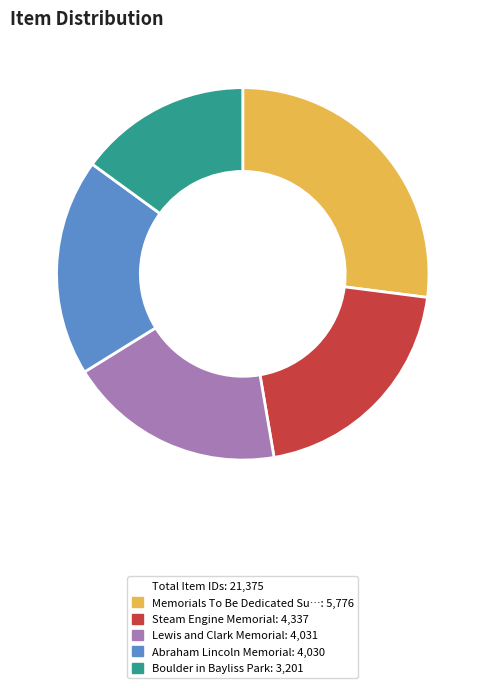

Is there any slice that represents more than half of the pie?

No